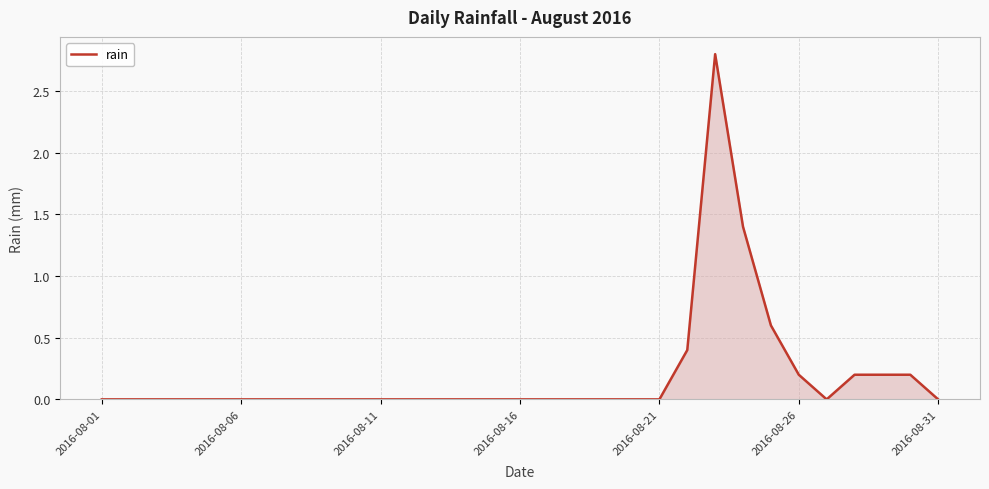

What is the difference between the maximum and minimum values?

2.8